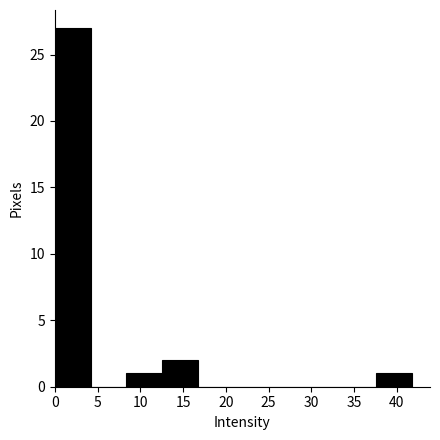

Reading left to right, transcribe this chart: for each bar, give the range it covers on the x-axis and its height. Neither the bar edges nor the heights are printed on the chart, so give them approximately, as read against the axes.

0.0 to 4.0: 27
4.0 to 8.5: 0
8.5 to 12.5: 1
12.5 to 16.5: 2
16.5 to 21.0: 0
21.0 to 25.0: 0
25.0 to 29.5: 0
29.5 to 33.5: 0
33.5 to 37.5: 0
37.5 to 42.0: 1